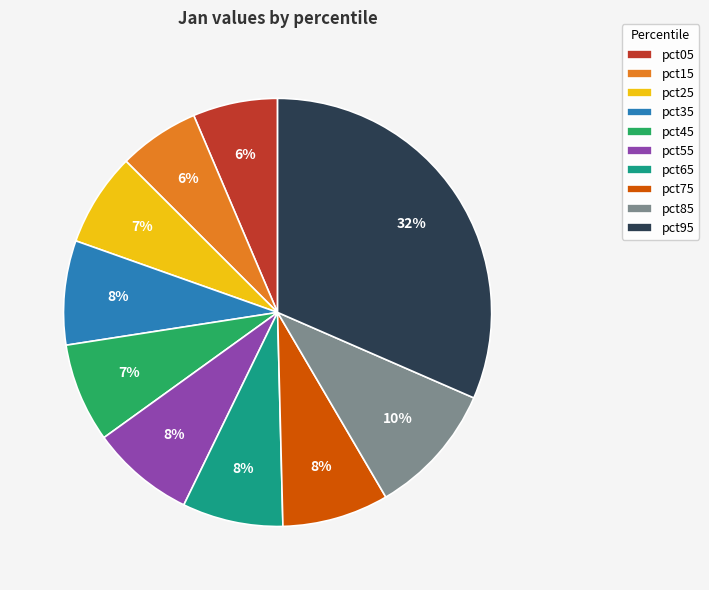

What percentage is the pct05 slice, to the nearest percent?

6%